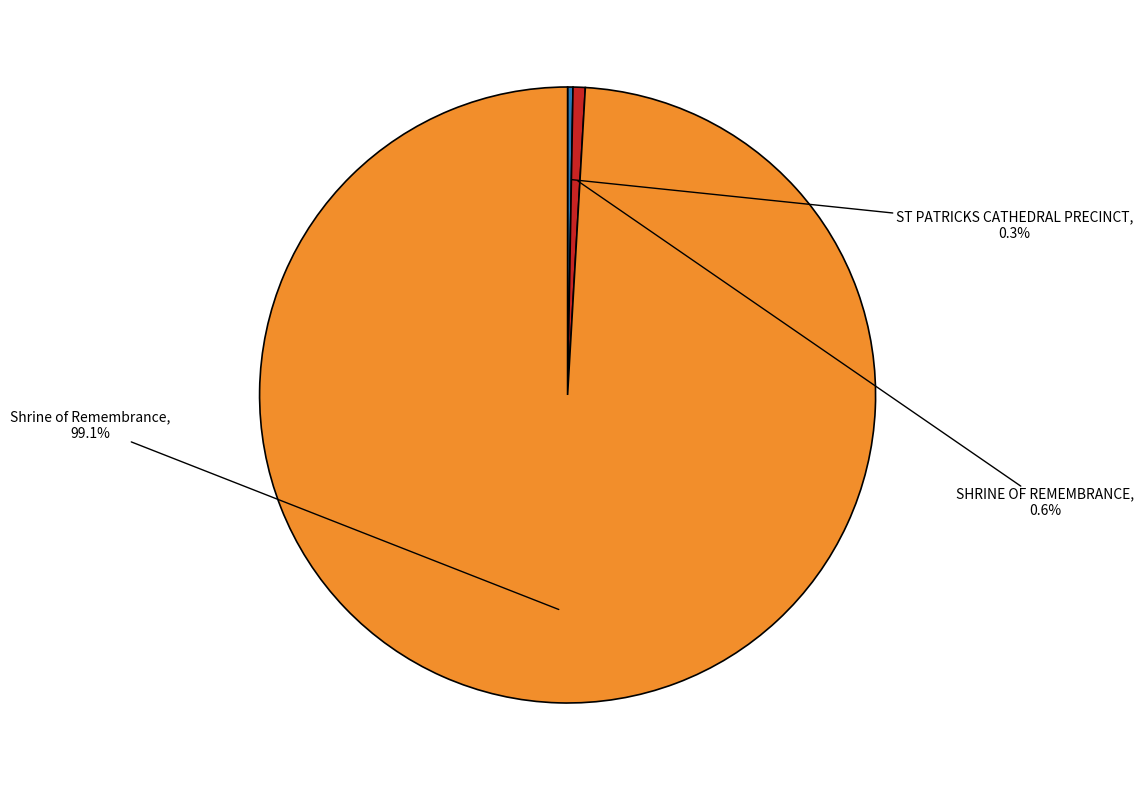

Which category has the biggest portion of the pie?

Shrine of Remembrance